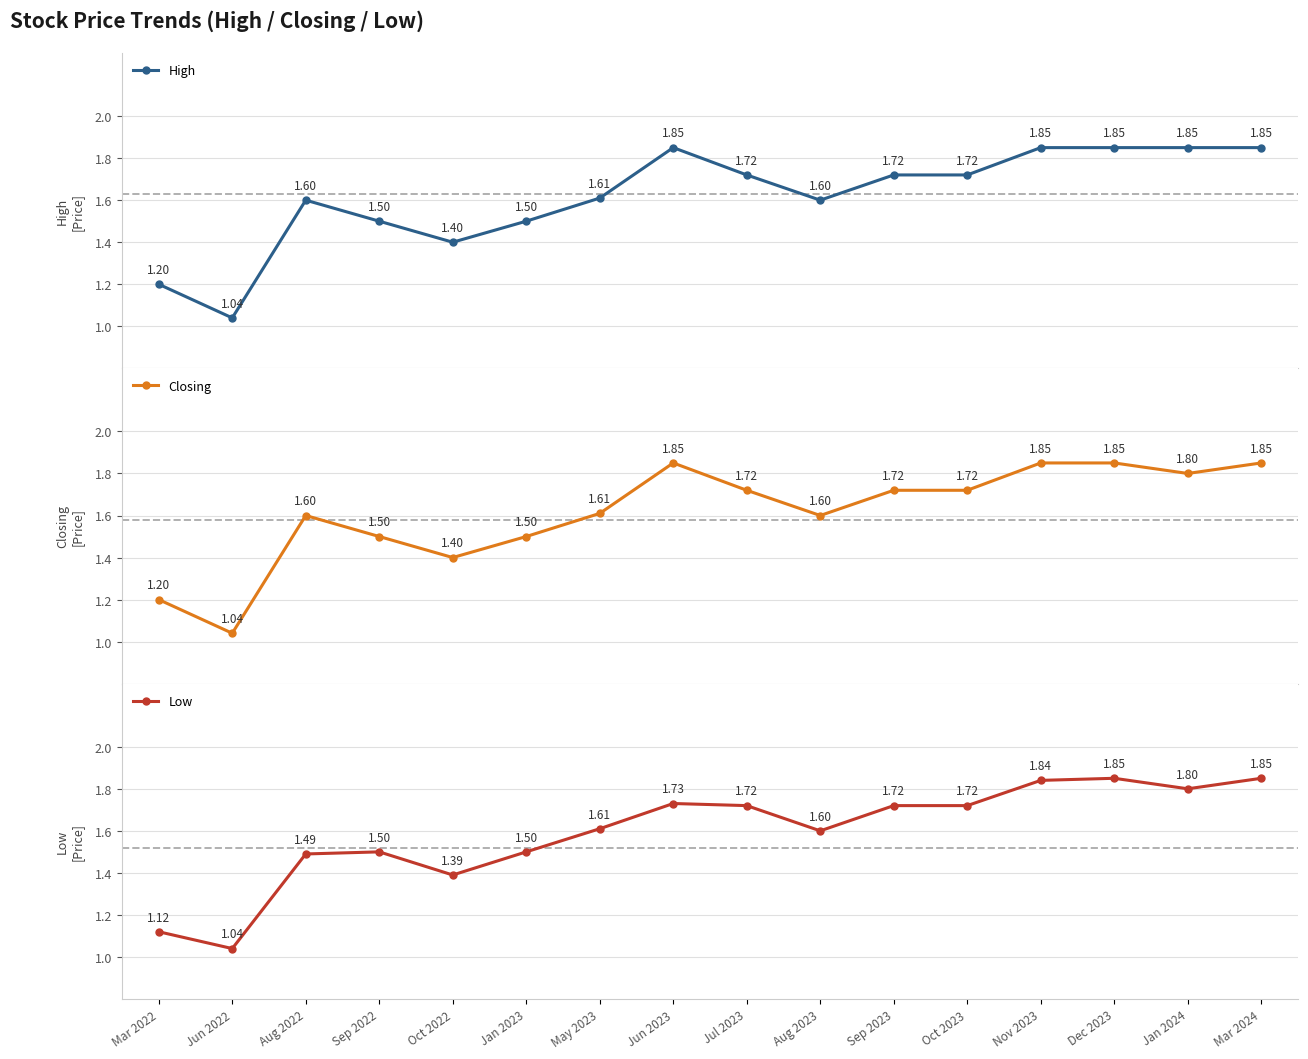

What is the total value across all series at Oct 2023?

5.2